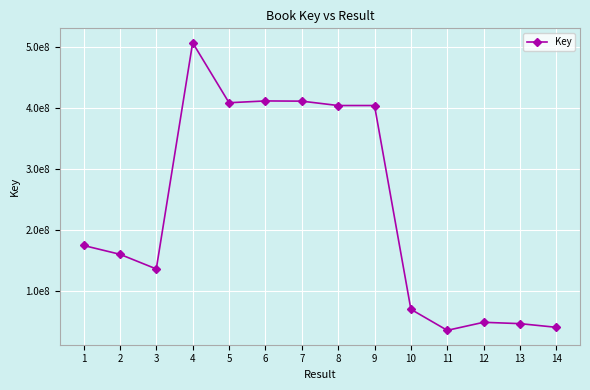

What is the smallest value displayed?

34583524